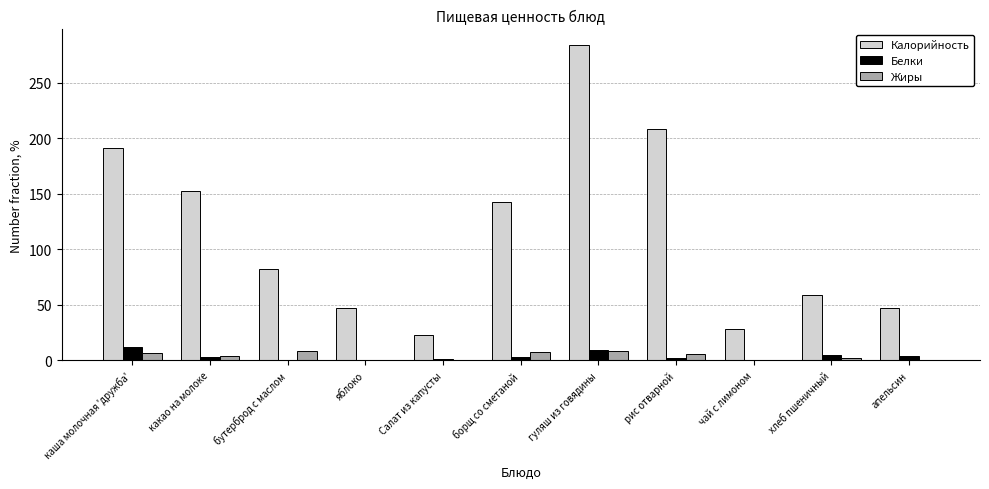

What is the difference between the Жиры values at чай с лимоном and каша молочная 'дружба'?

6.9